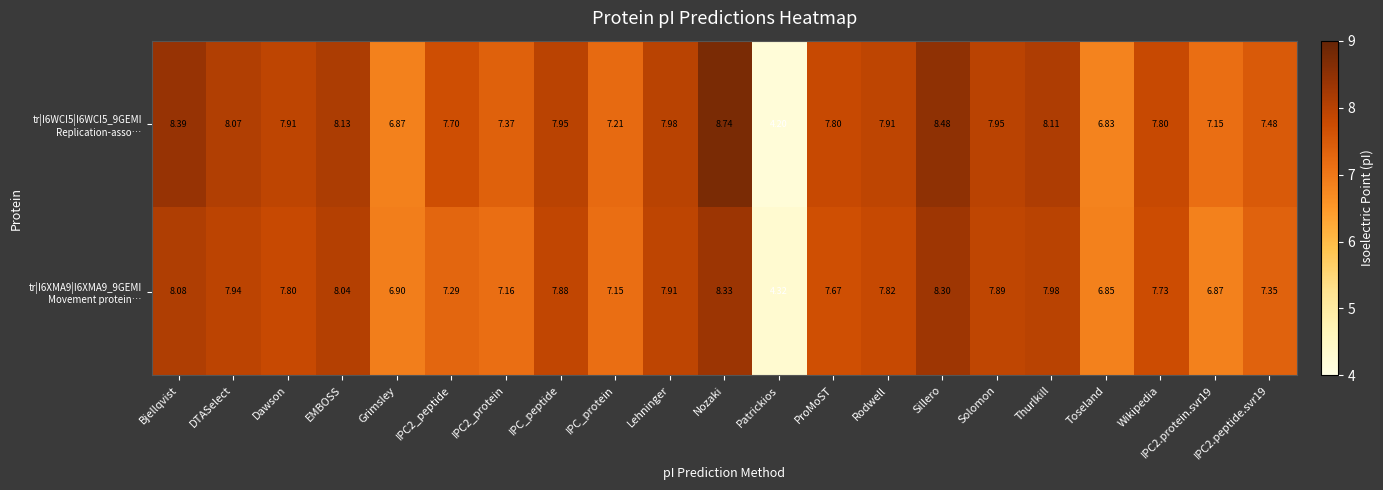

Which category has the lowest value across all series?

Patrickios